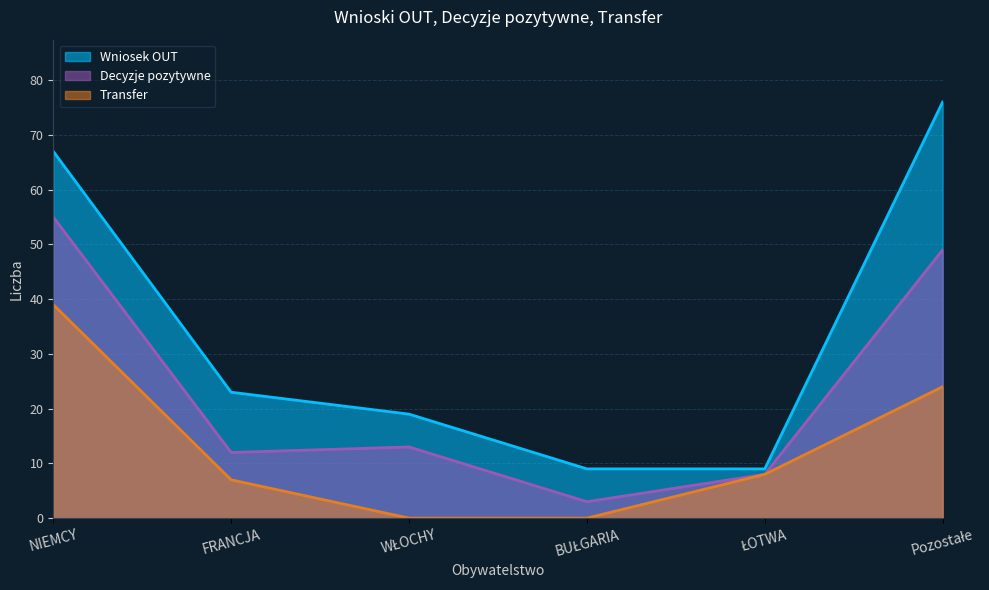

How many values in the Transfer series exceed 8?

2